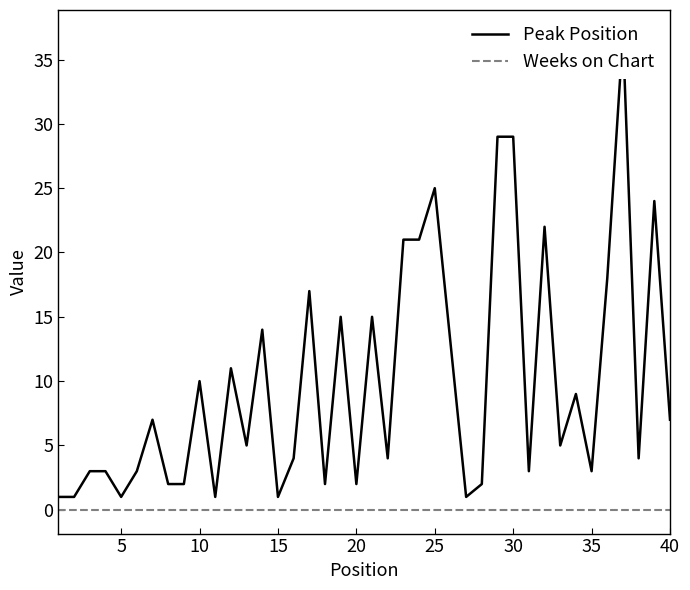

True or false: Weeks on Chart and Peak Position intersect in this chart.

False